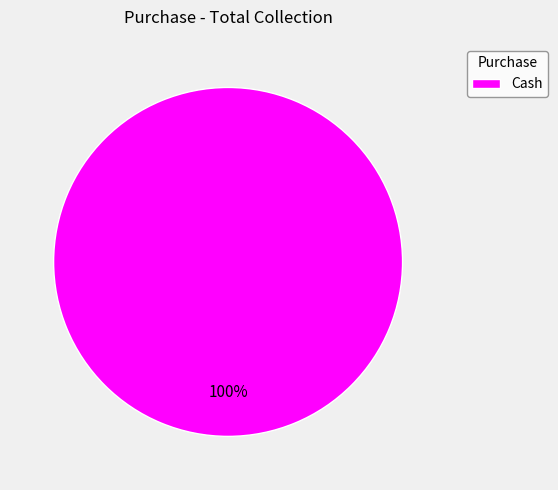

Does Cash represent more than half of the total?

Yes